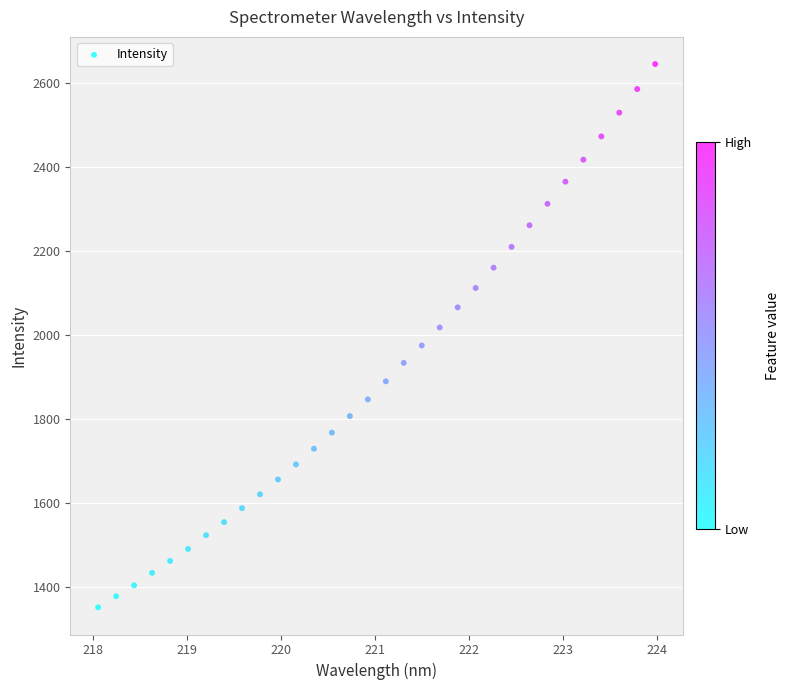

What is the range of X values (max minus min)?

5.9